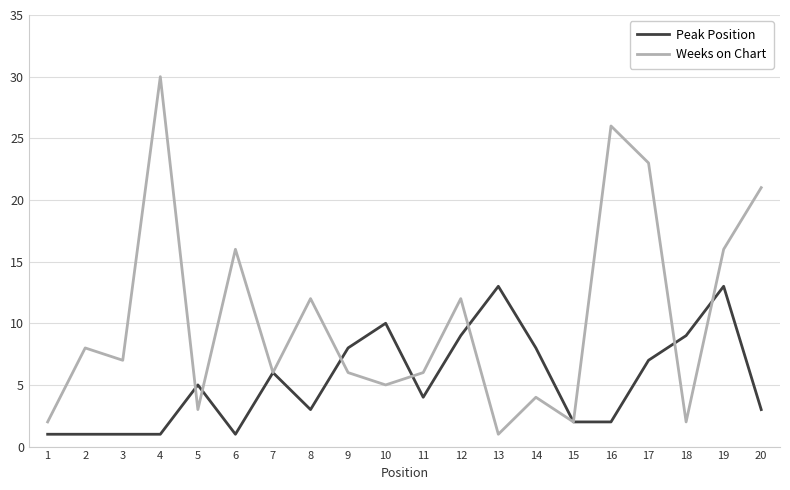

List the series in order of their peak value, highest first.

Weeks on Chart, Peak Position